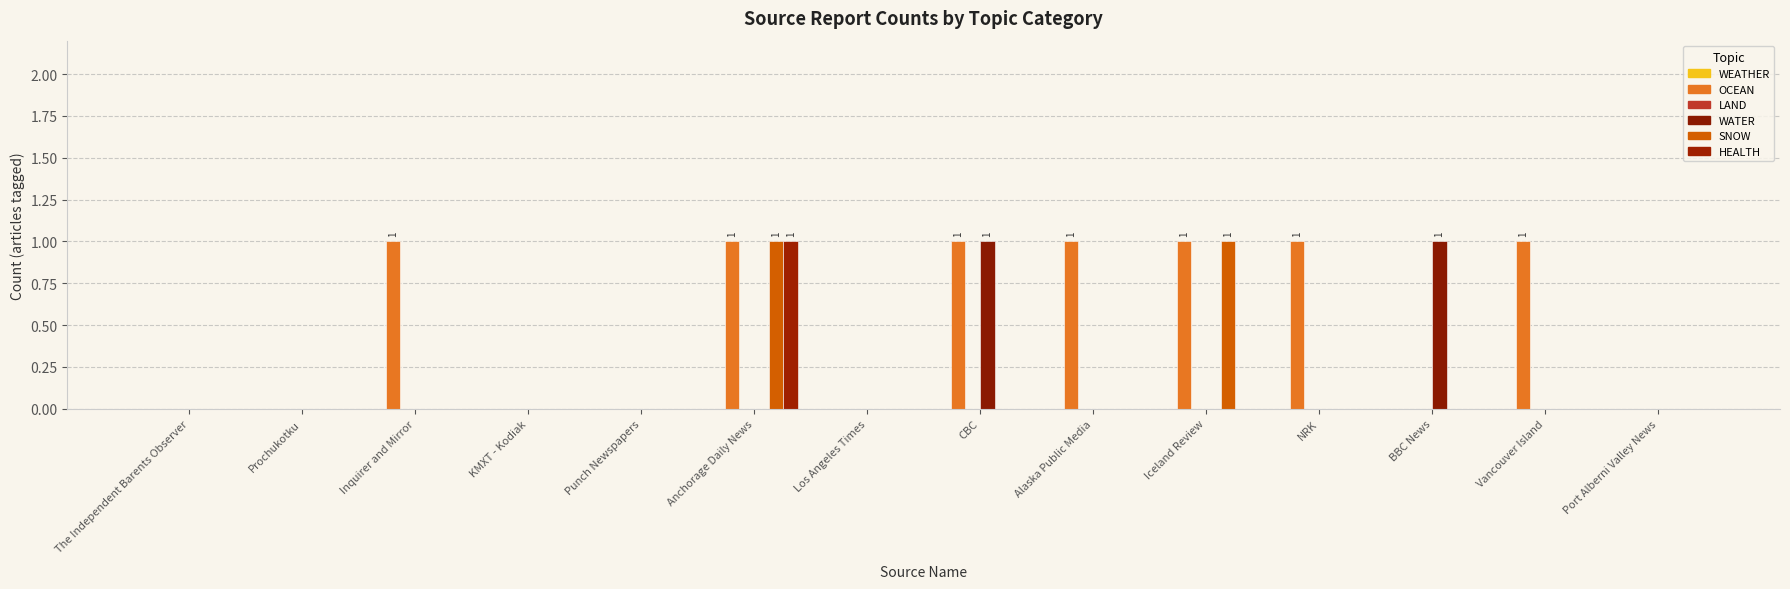

Which series has the largest total across all categories?

OCEAN